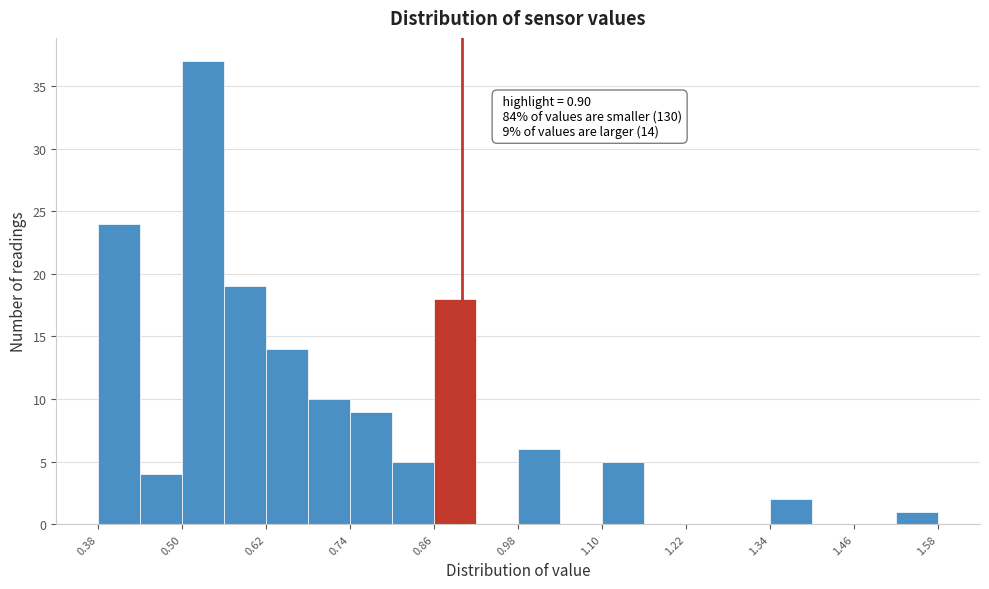

Read against the x-axis, roughly where is the centre of the tallest bar?

0.54